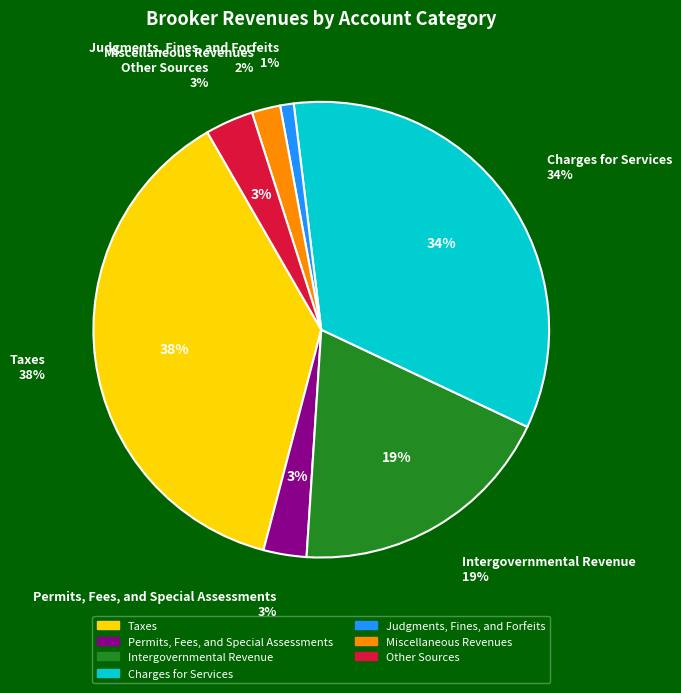

What percentage do Other Sources and Permits, Fees, and Special Assessments together represent?

6.5%